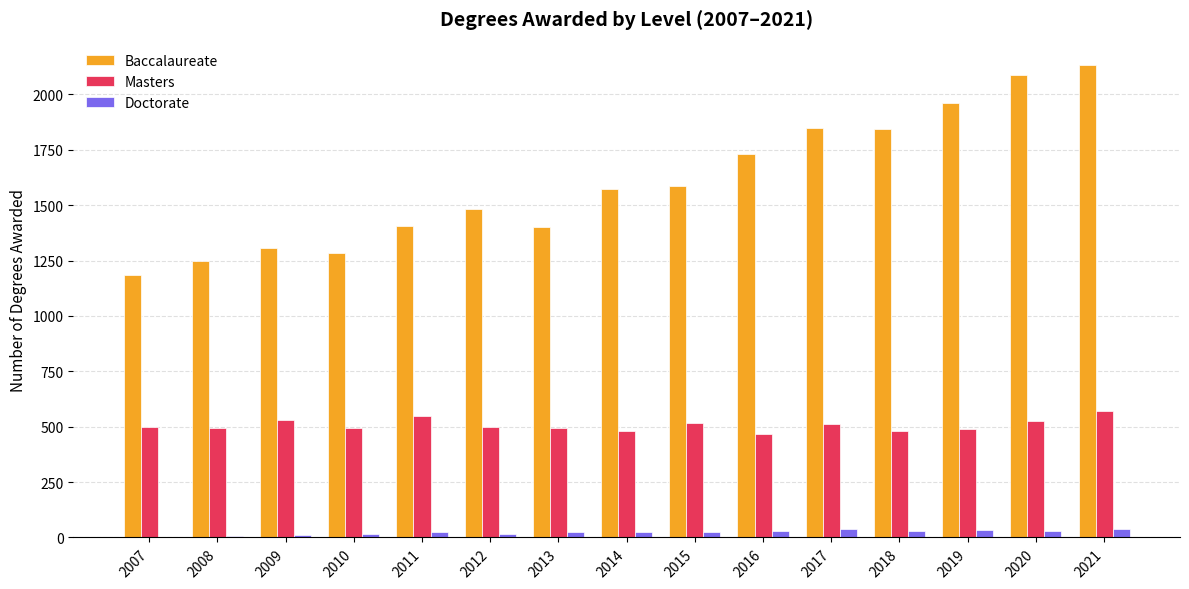

Which series changed the most between 2015 and 2018?

Baccalaureate